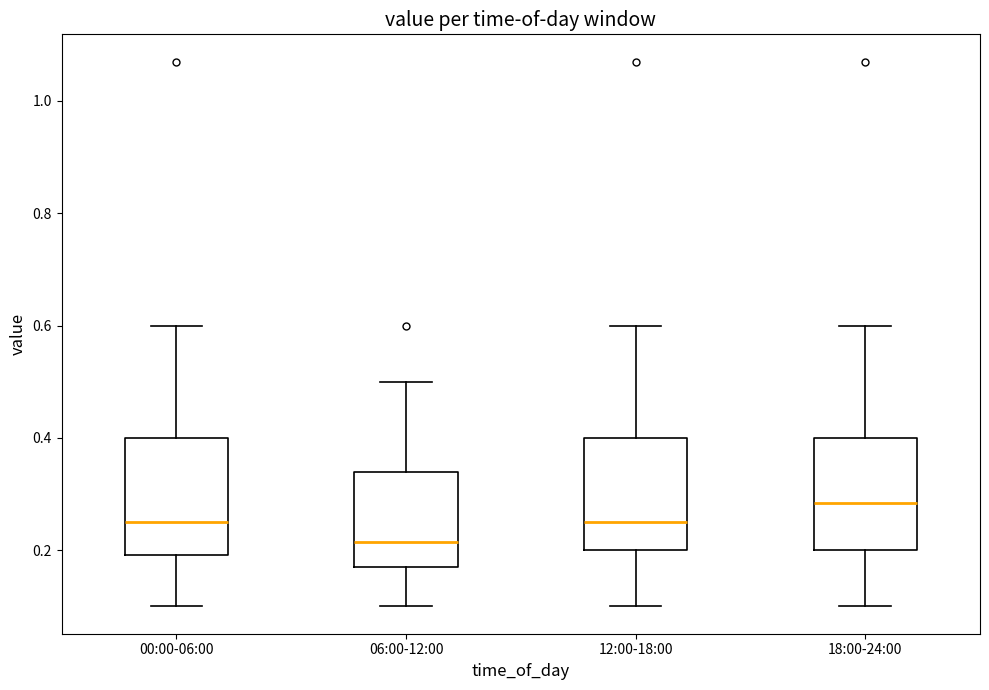

Where does the lower whisker of the box for 12:00-18:00 end on the y-axis? The values are not printed on the chart, so give them approximately, as read against the axis.

0.10